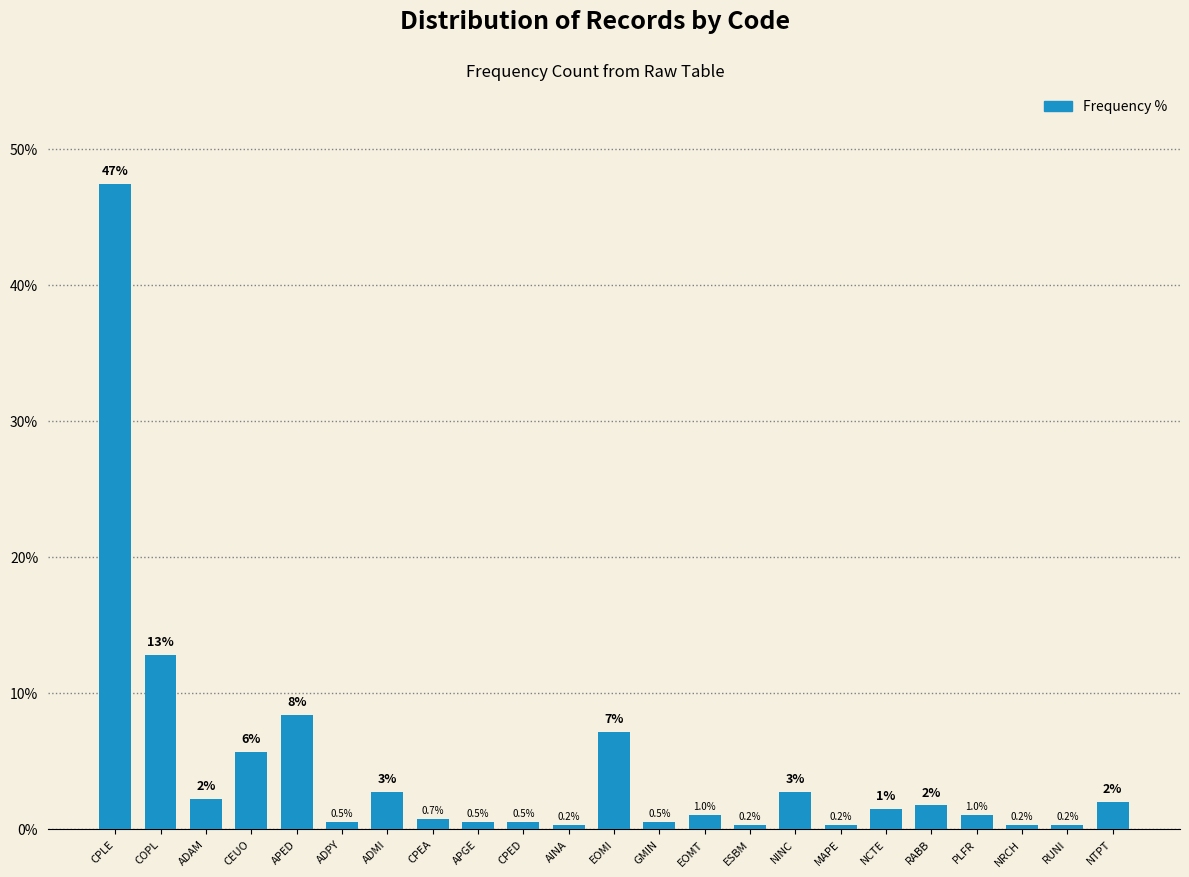

What is the average value?

4.3